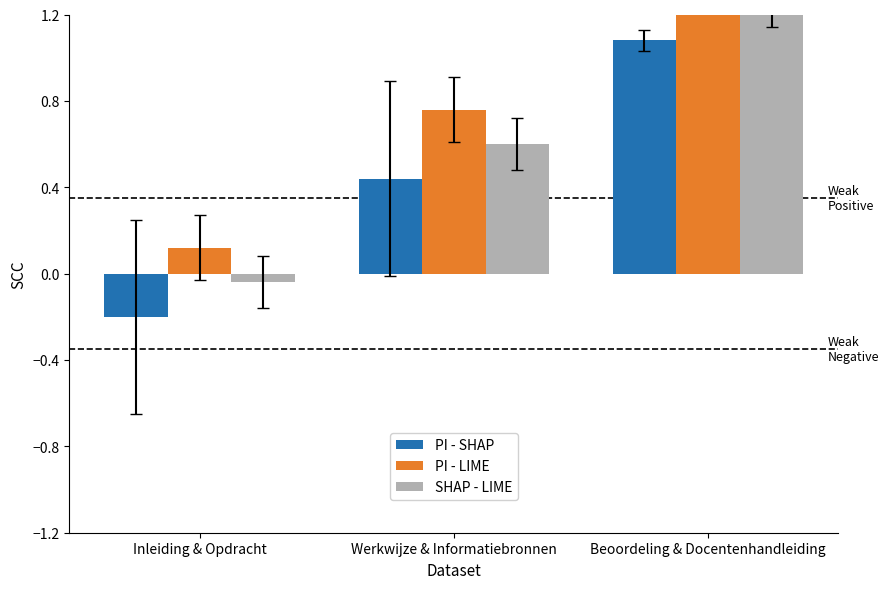

What is the average value of the PI - LIME series?

0.8